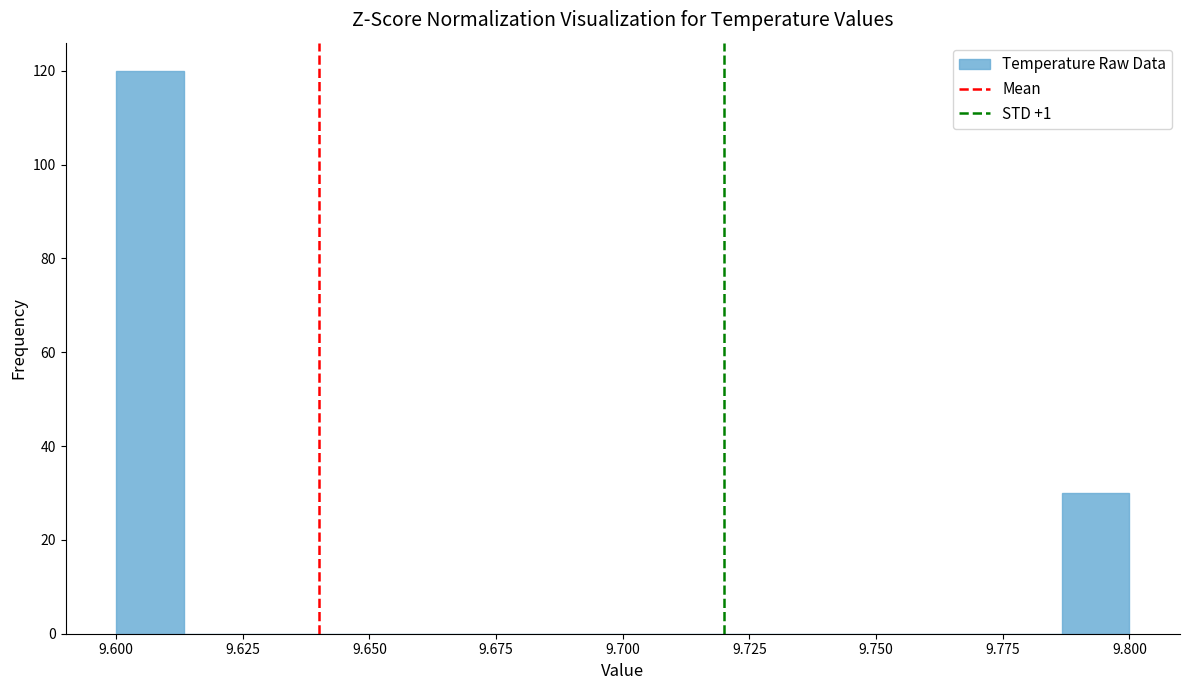

Around what value on the x-axis is the tallest bar? Give the approximate position of its centre, as read against the axis.

9.605